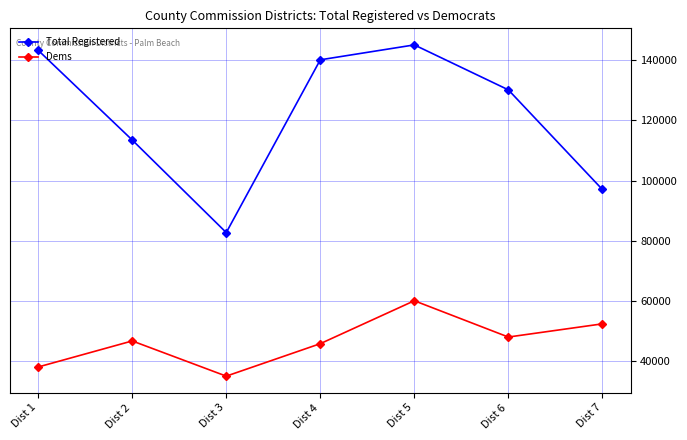

List the labels in order of Total Registered value, smallest first.

Dist 3, Dist 7, Dist 2, Dist 6, Dist 4, Dist 1, Dist 5